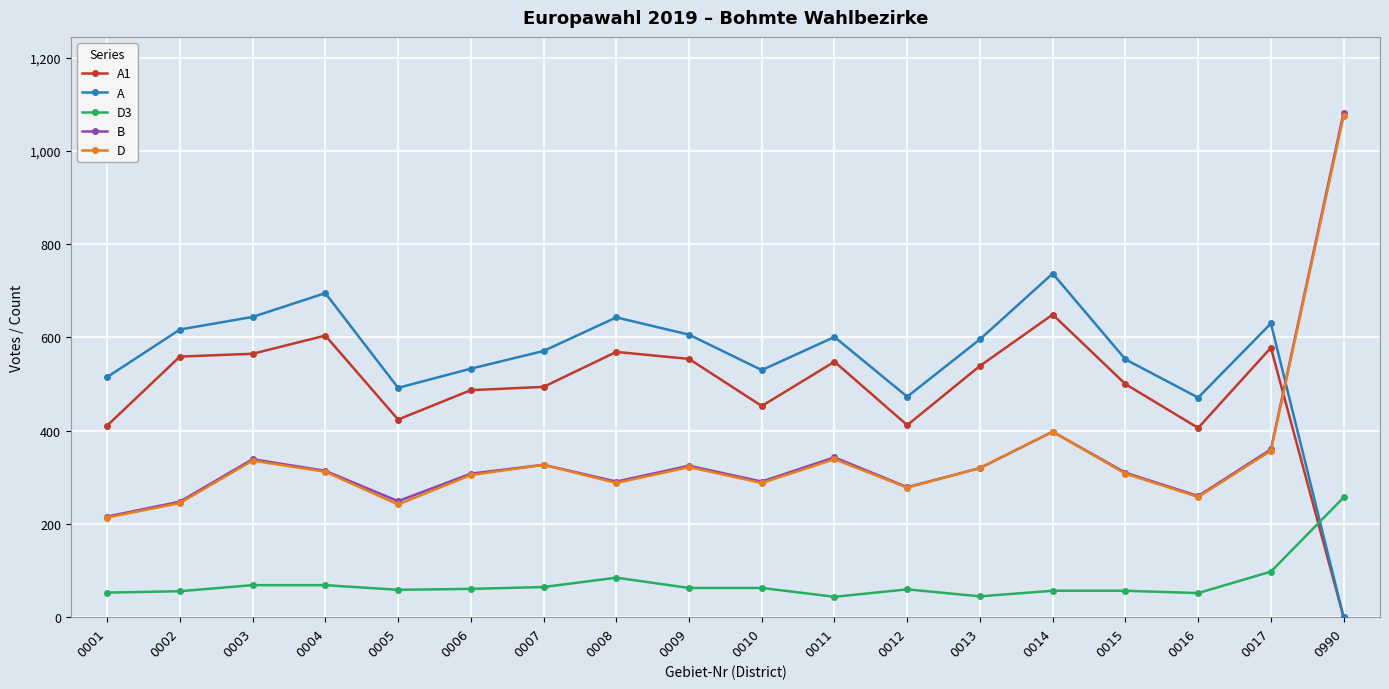

The value of B at 0990 is 470. True or false?

False